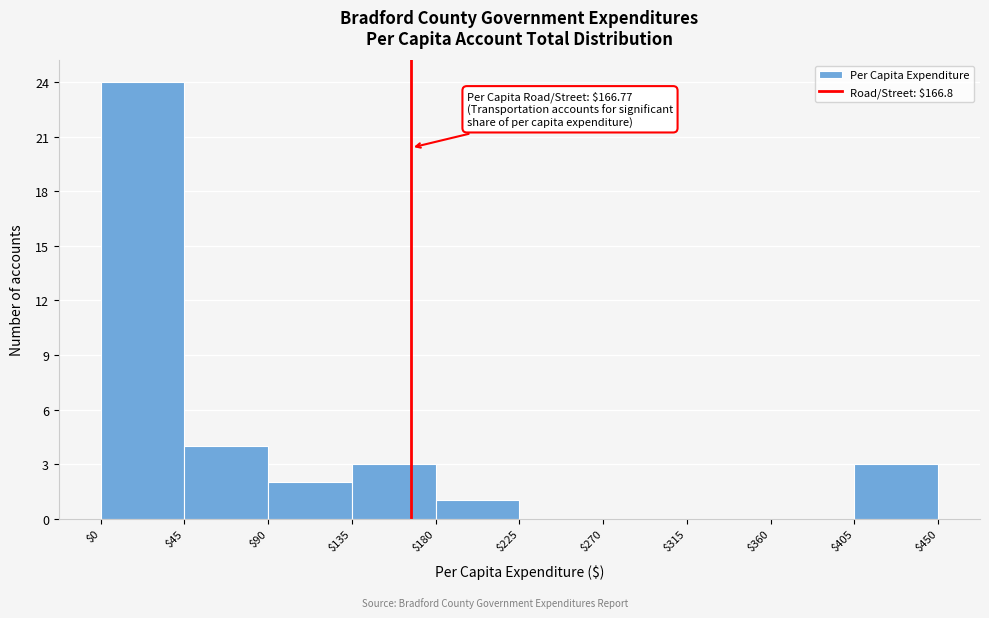

Which range on the x-axis has the tallest bar?

$0 to $45